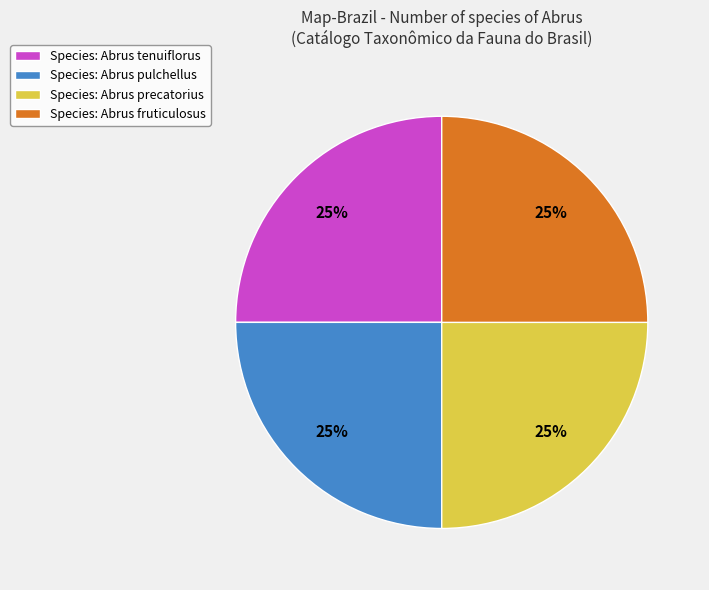

How many segments does this pie chart have?

4